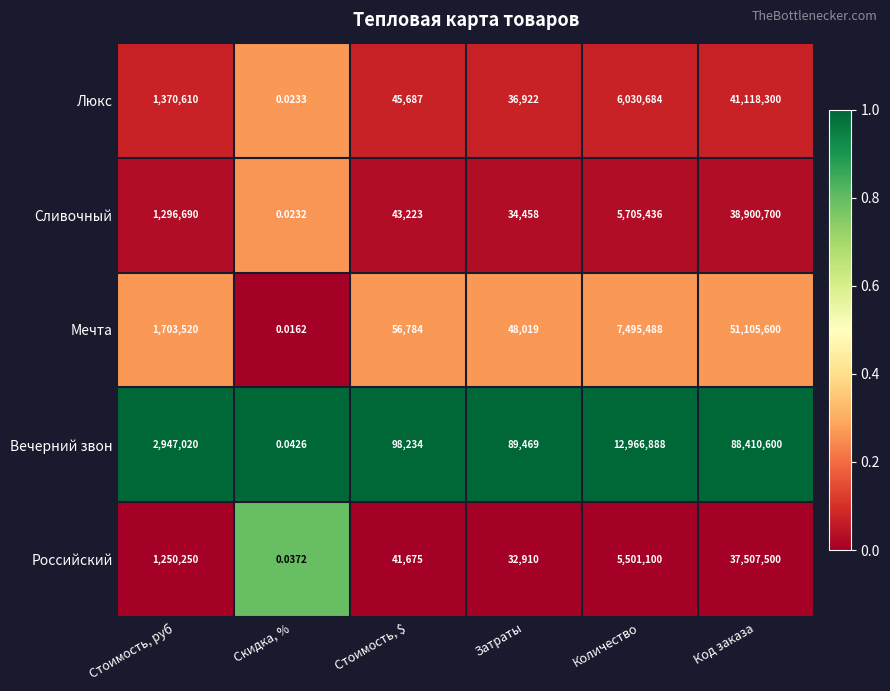

At which category is the sum across all series the highest?

Код заказа